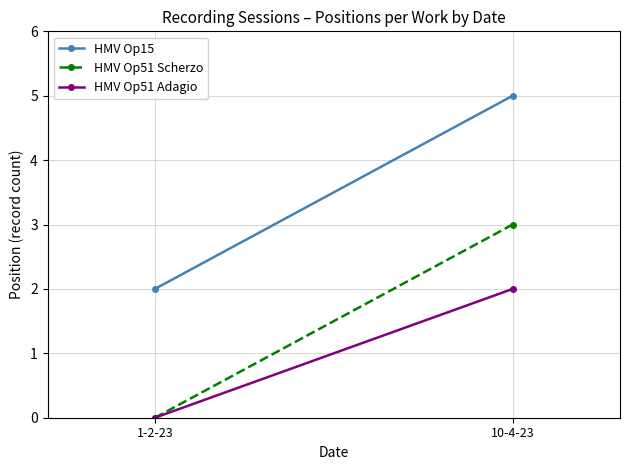

List the labels in order of HMV Op51 Scherzo value, smallest first.

1-2-23, 10-4-23